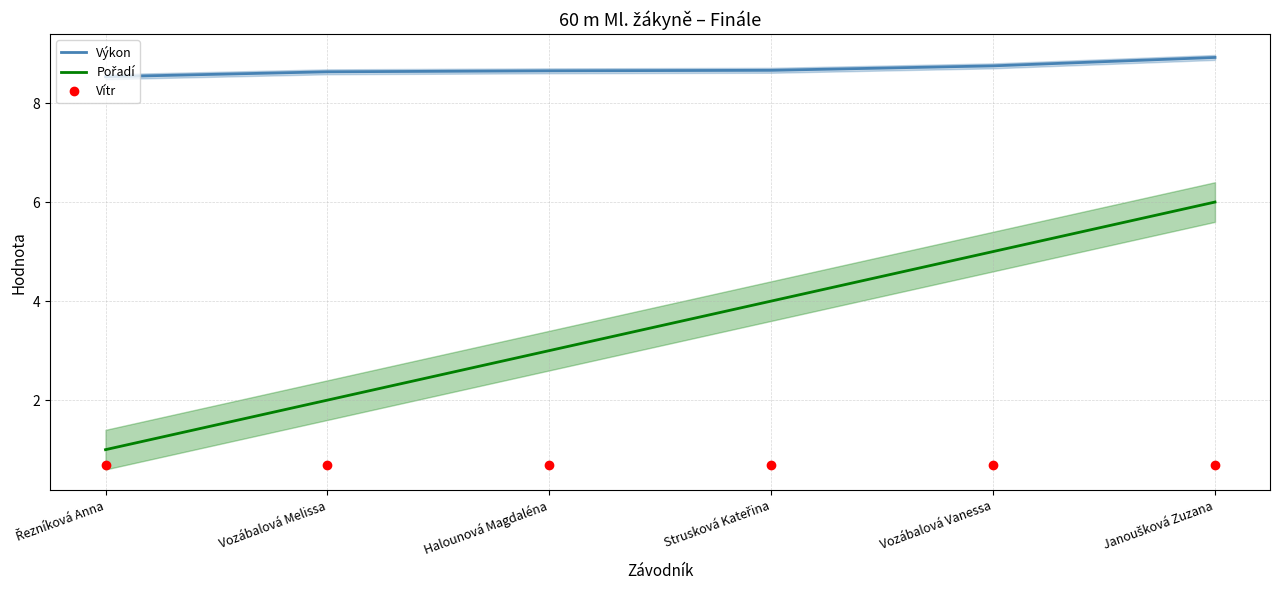

What is the lowest value of the Výkon series?

8.5